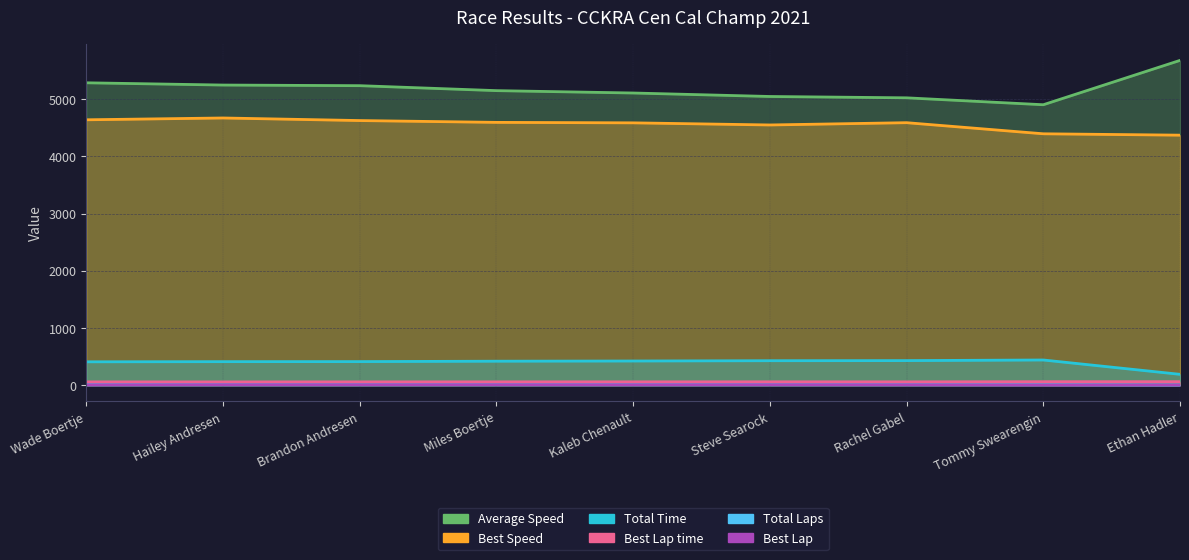

At which label does Best Speed first exceed 4587?

Wade Boertje